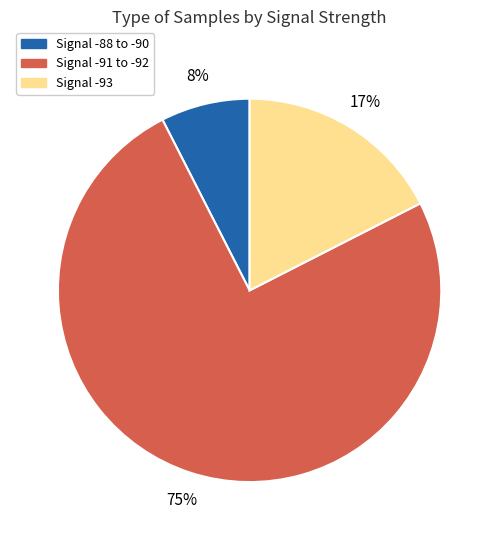

Is there any slice that represents more than half of the pie?

Yes